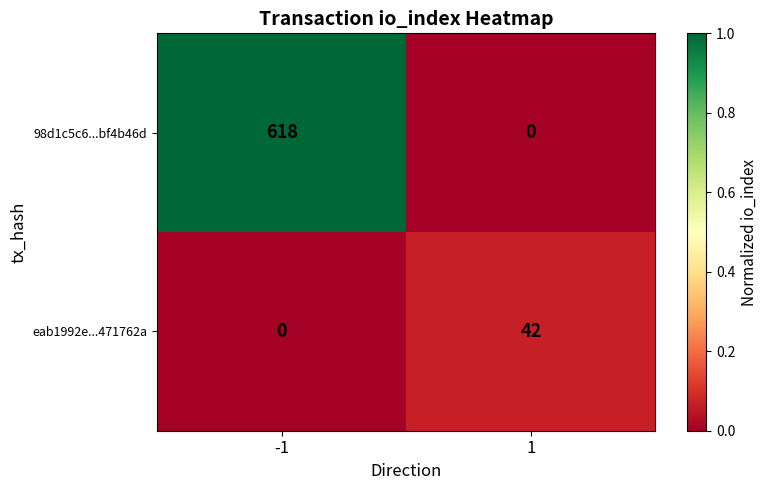

Is it true that 98d1c5c6...bf4b46d equals 0 at 1?

True